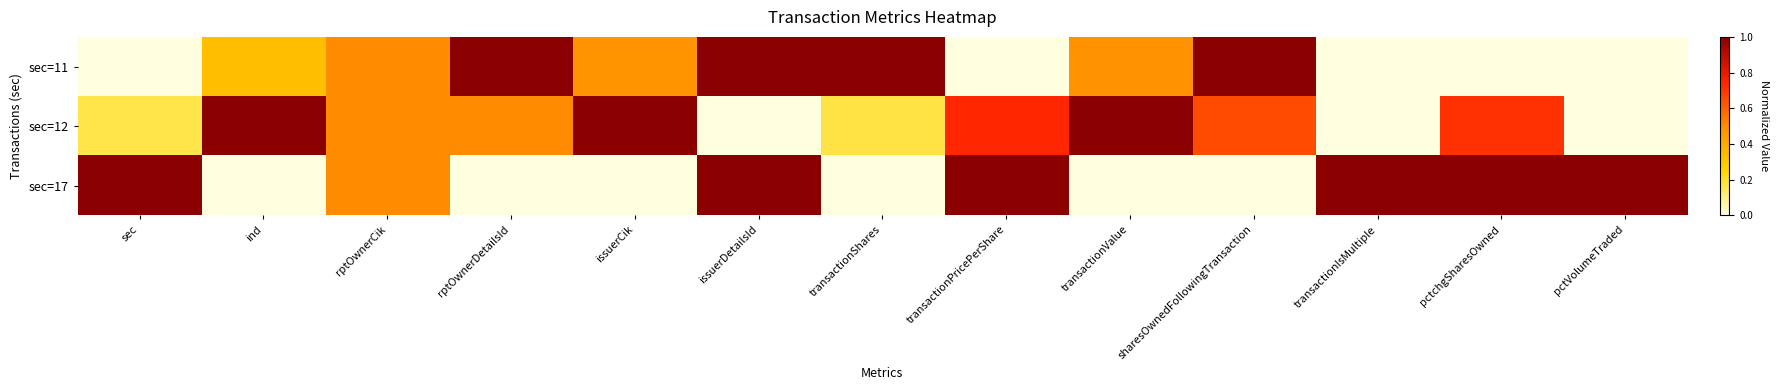

At which category is the sum across all series the highest?

issuerDetailsId